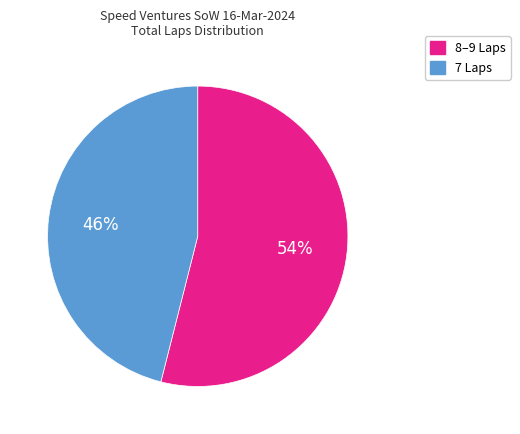

To the nearest percent, what is the average slice percentage?

50%